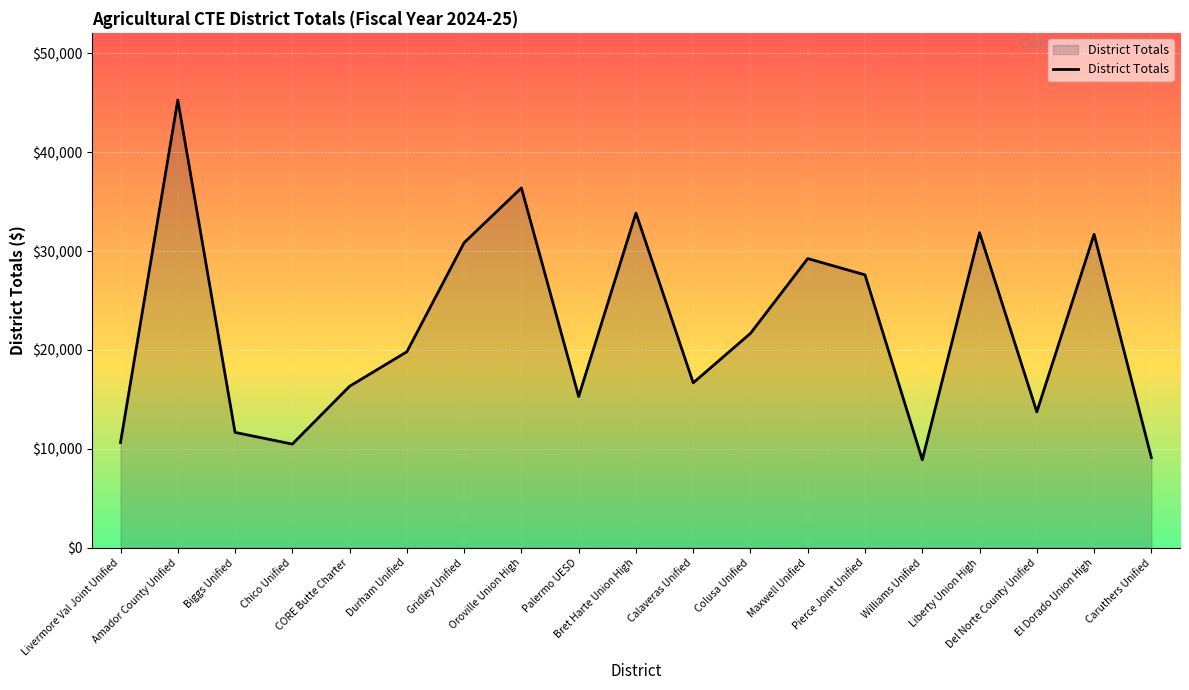

What is the change in value from Amador County Unified to CORE Butte Charter?

-28934.3